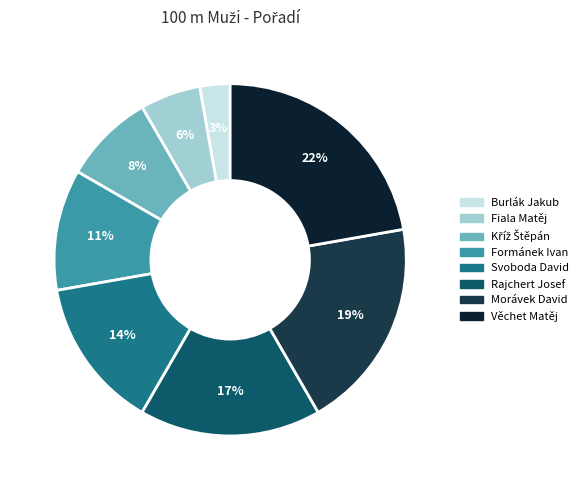

The Rajchert Josef slice represents 6% of the pie. True or false?

False